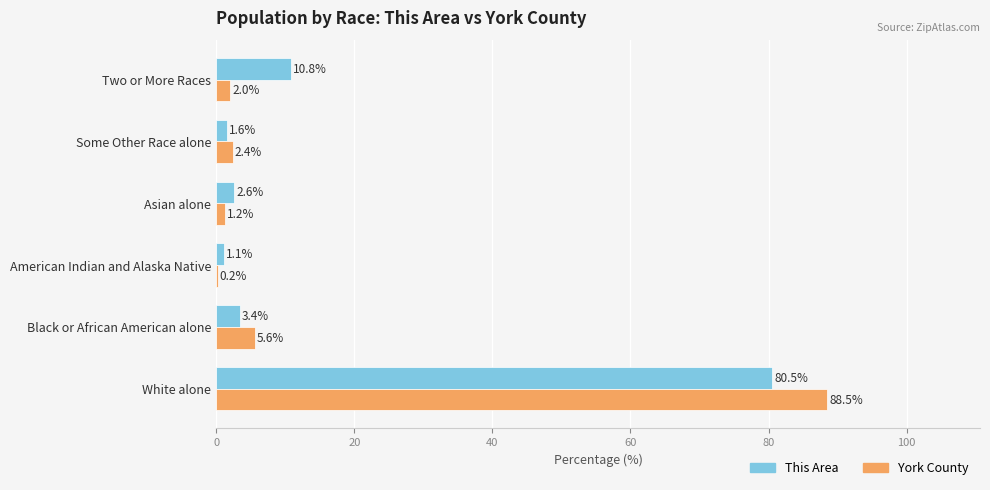

Where is This Area nearest to the value 40?

Two or More Races